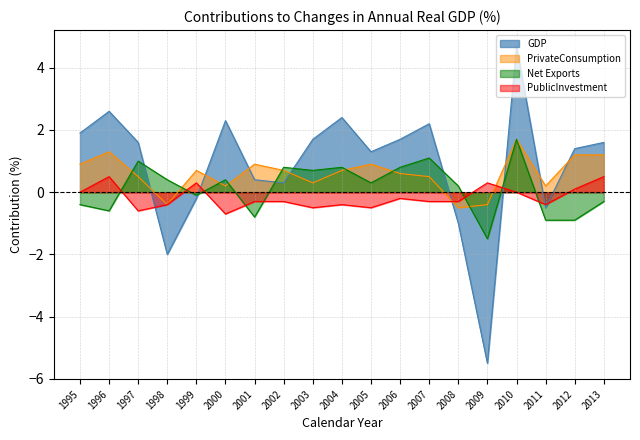

What is the total value across all series at 1996?

3.8